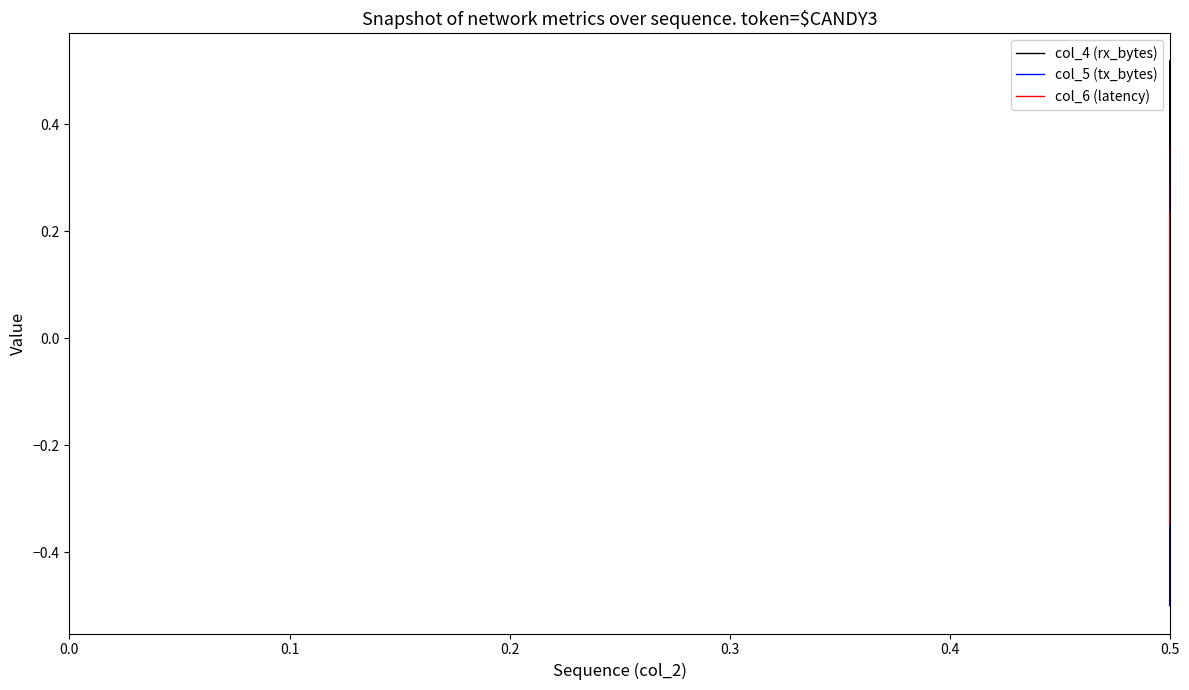

What is the smallest value displayed?

-0.5